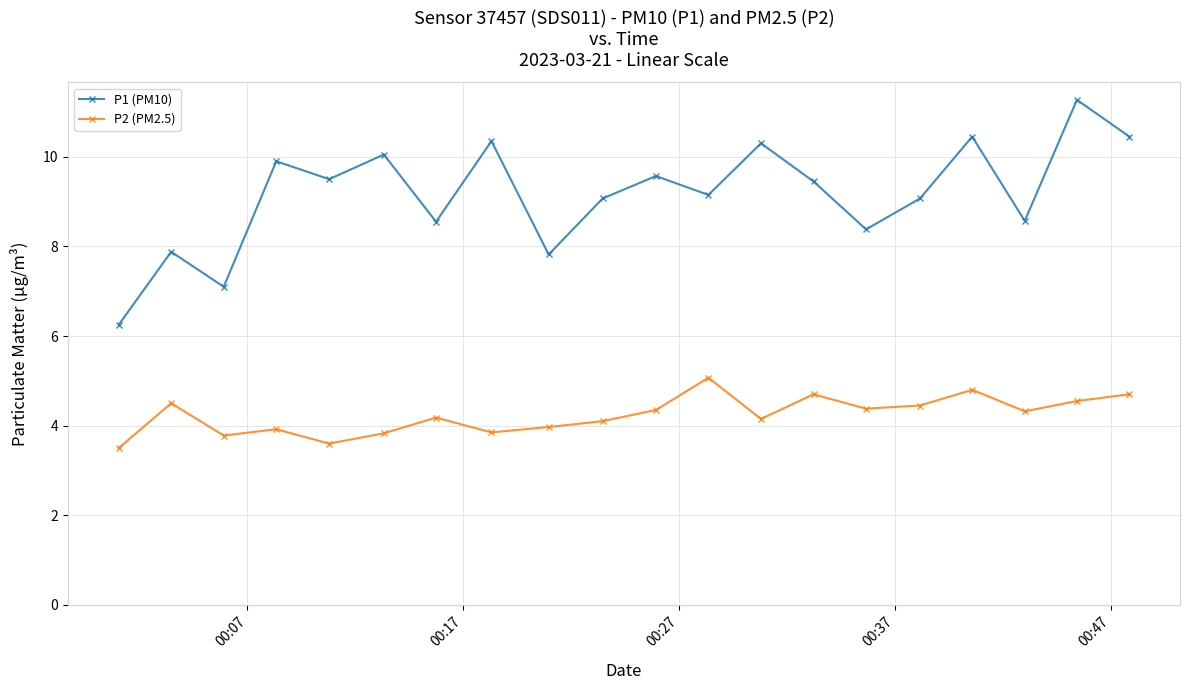

Is this an area chart (filled region under the line)?

No